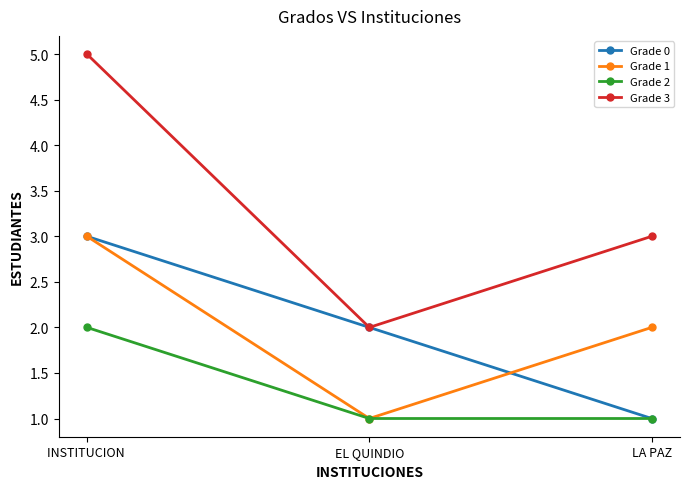

Rank the categories by Grade 1 value from highest to lowest.

INSTITUCION , LA PAZ, EL QUINDIO